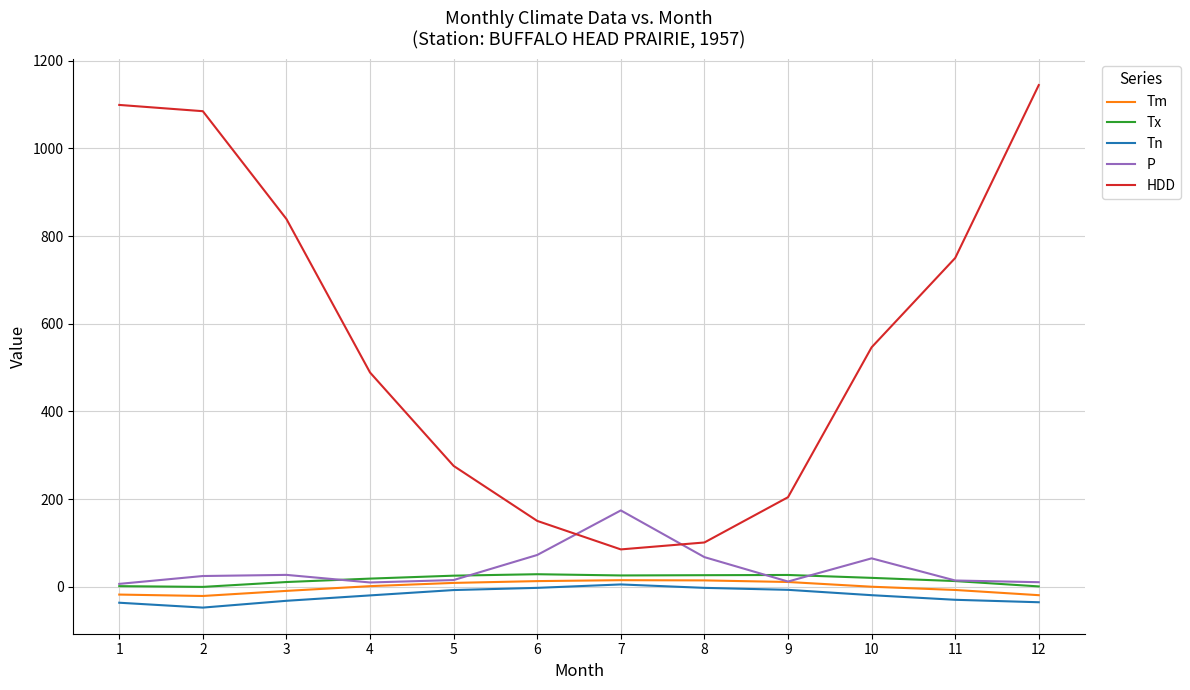

True or false: HDD and Tn intersect in this chart.

False